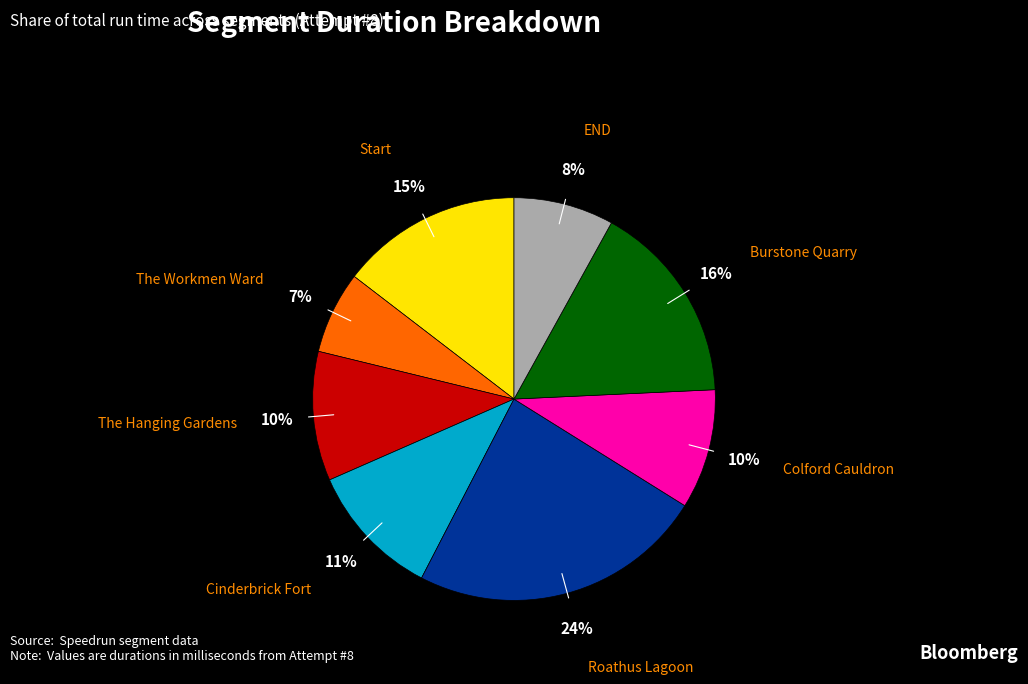

What percentage is the Colford Cauldron slice, to the nearest percent?

10%